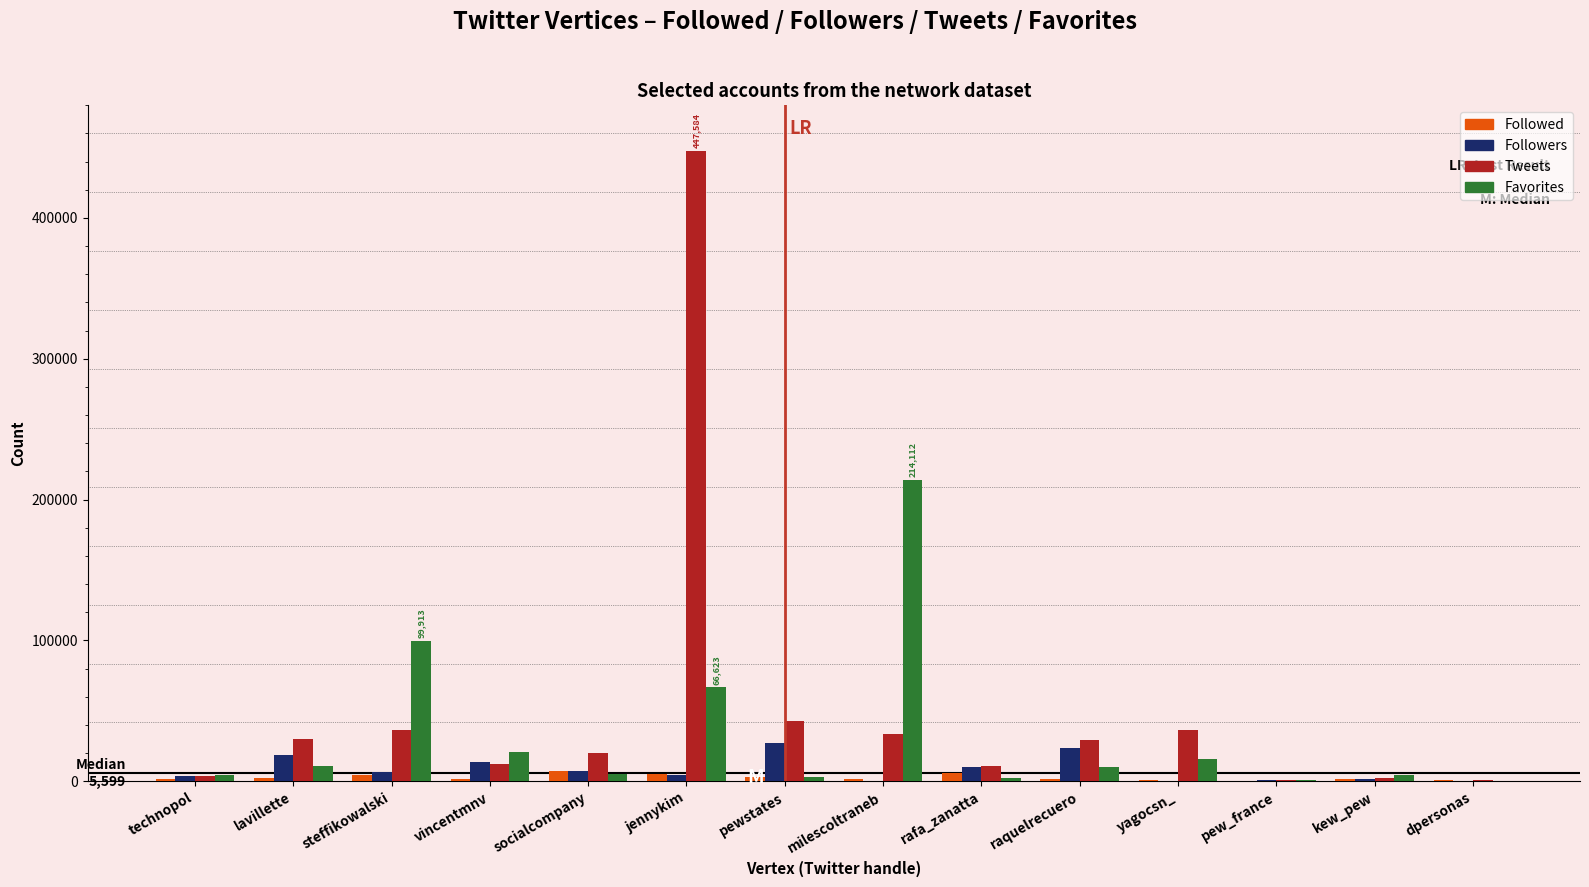

Which series has the largest range (max minus min)?

Tweets